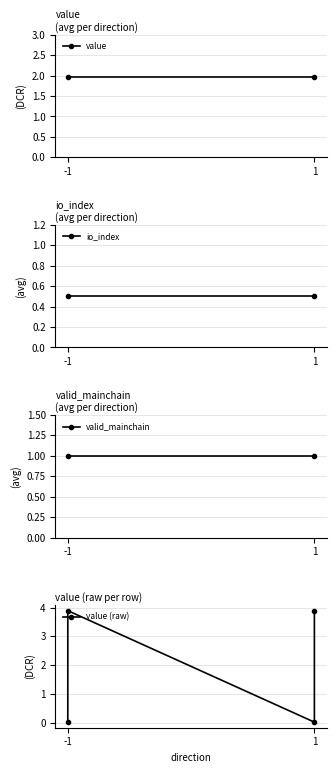

Count the number of data series in this chart.

4